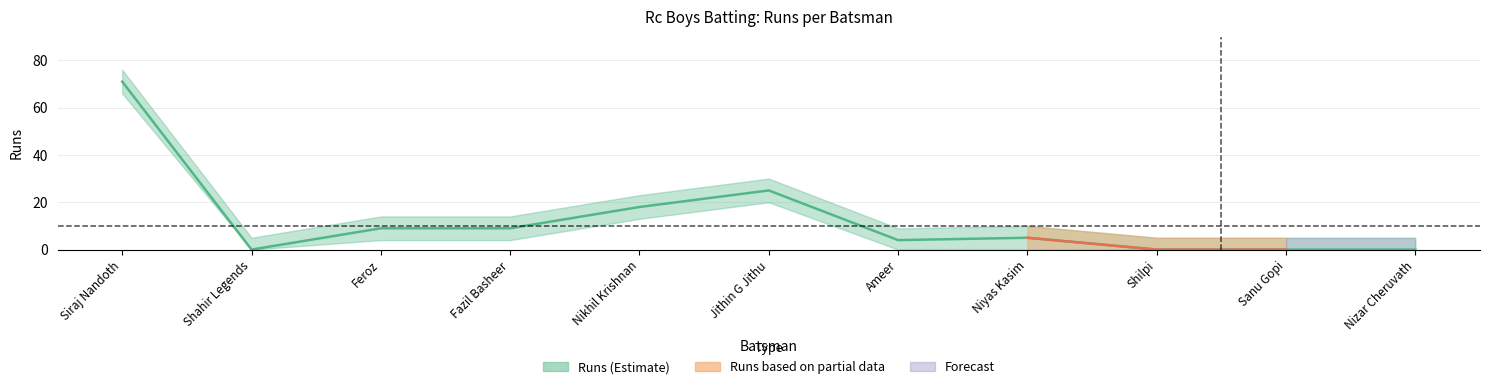

Reading left to right, what are all the values shown in this chart?

Siraj Nandoth=71	Shahir Legends=0	Feroz=9	Fazil Basheer=9	Nikhil Krishnan=18	Jithin G Jithu=25	Ameer=4	Niyas Kasim=5	Shilpi=0	Sanu Gopi=0	Nizar Cheruvath=0